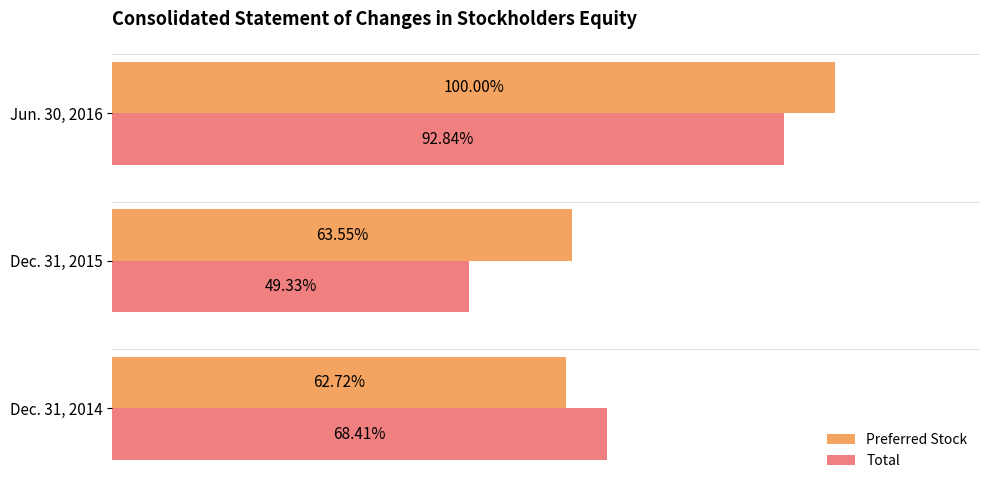

Is the value of Preferred Stock at Dec. 31, 2014 greater than the value of Total at Dec. 31, 2015?

Yes